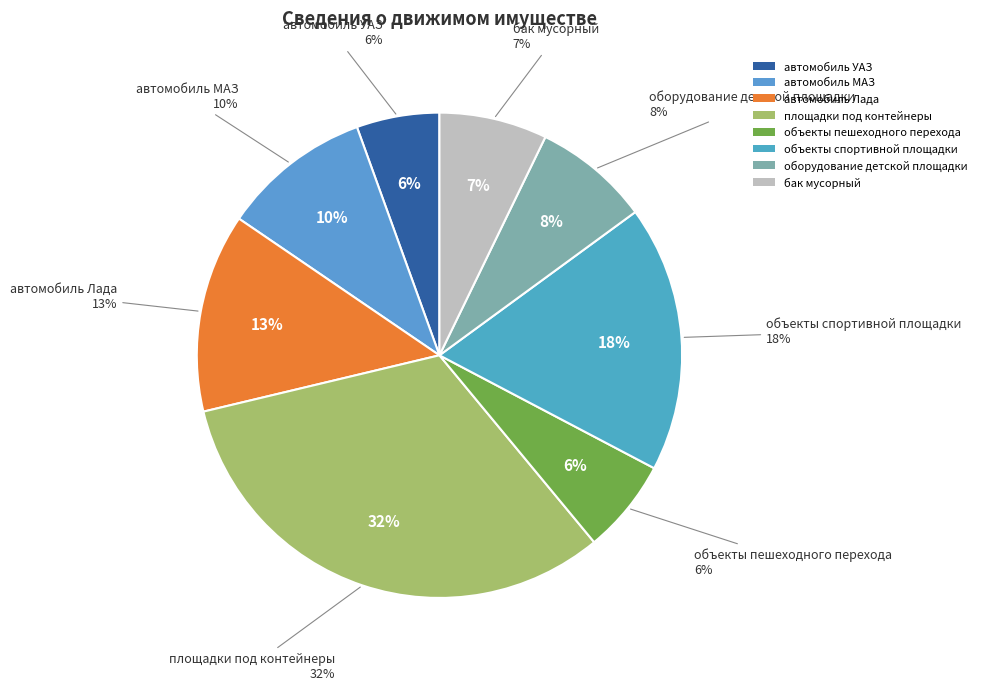

Which category has the smallest portion of the pie?

автомобиль УАЗ